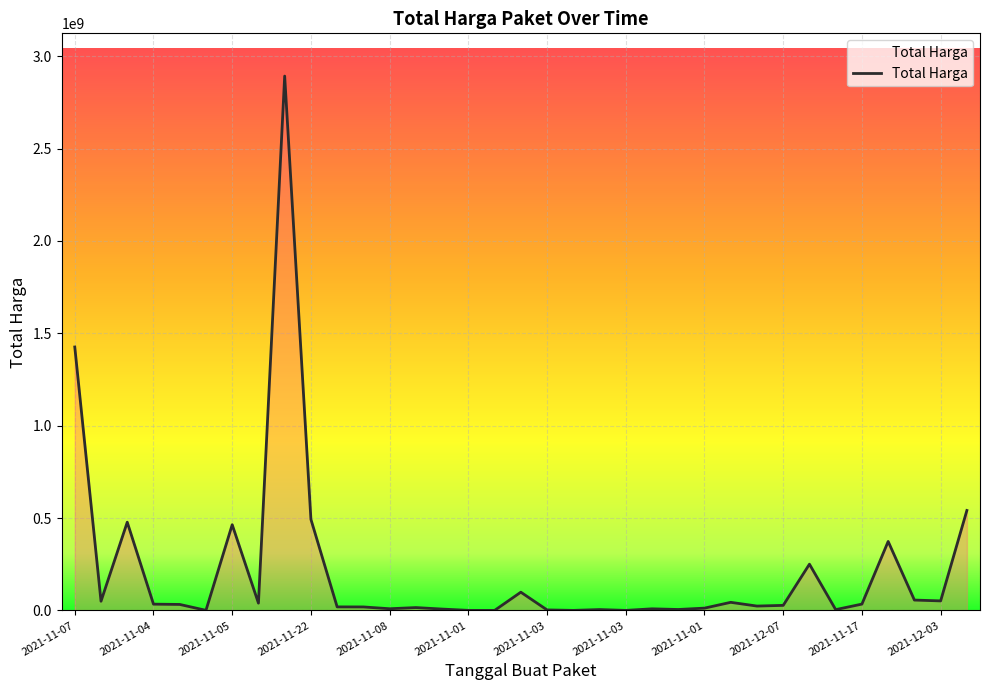

What is the difference between the maximum and minimum values?

2892044000